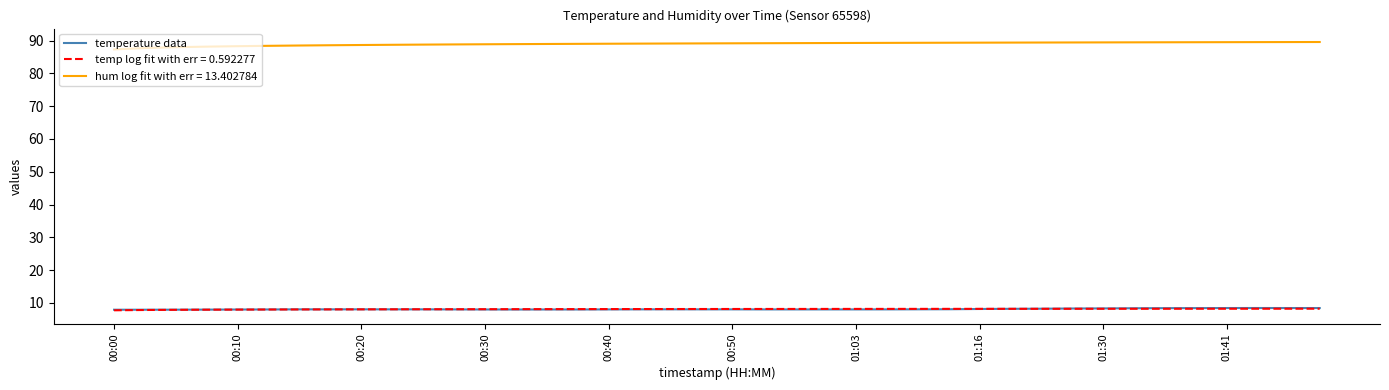

What is the greatest value displayed?

89.6